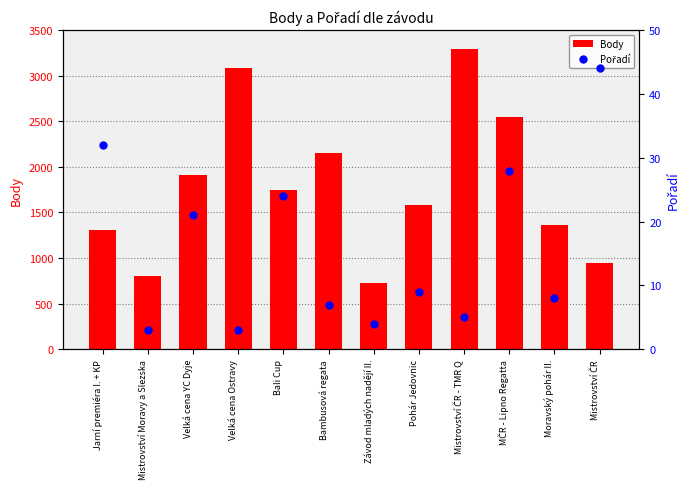

Which series reaches the maximum Y coordinate?

Body